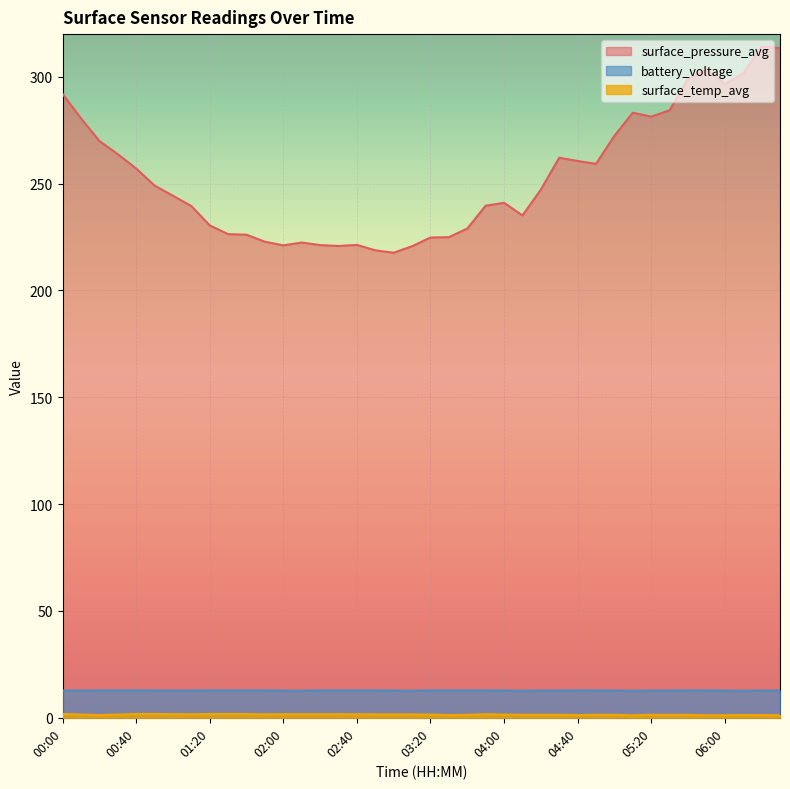

How many categories are shown in the chart?

40